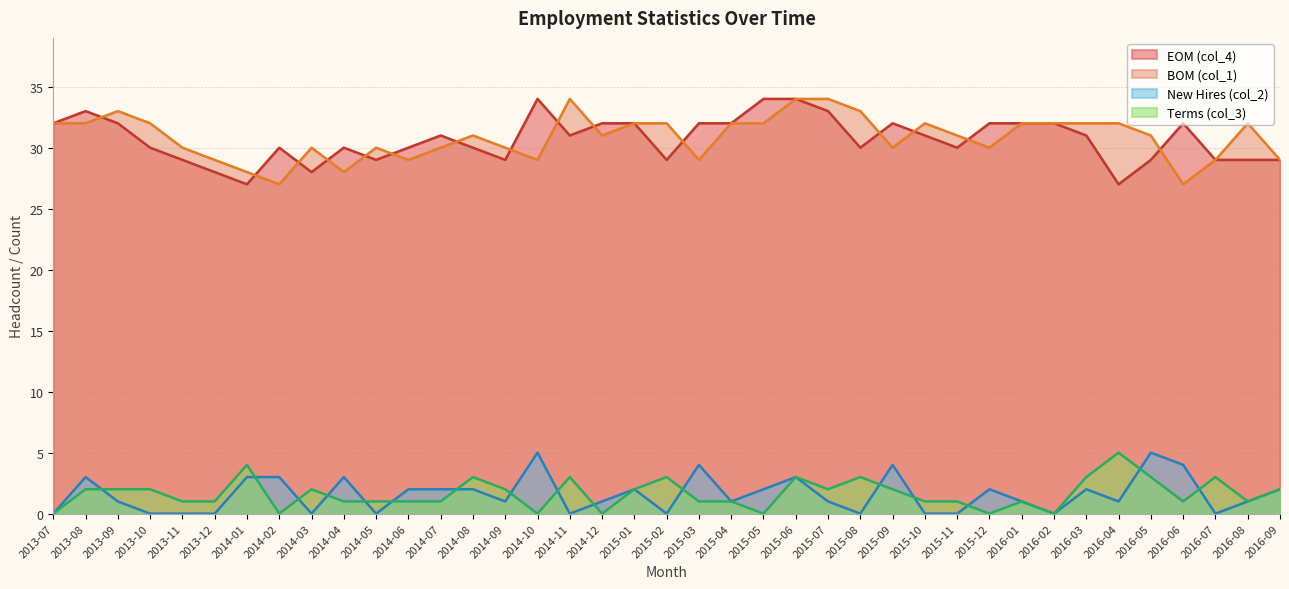

How many lines are shown in the chart?

4